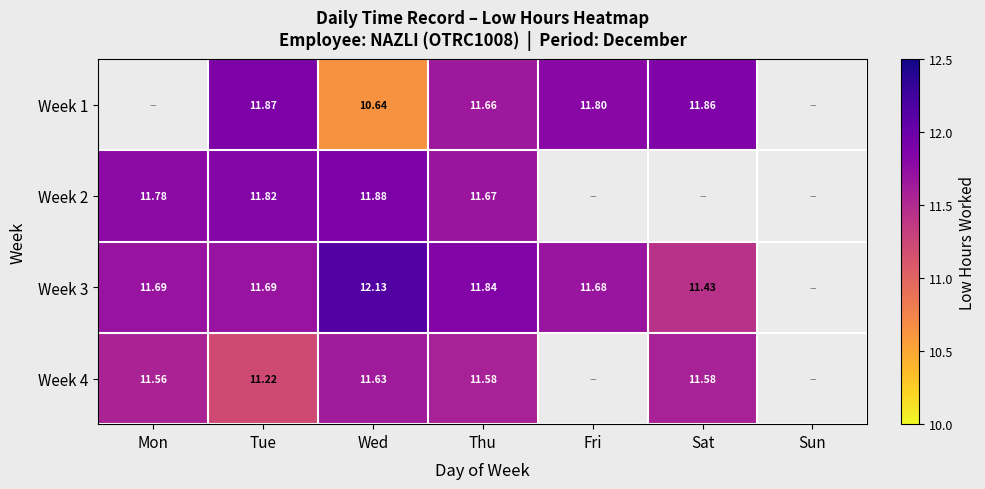

What is the smallest value displayed?

10.6